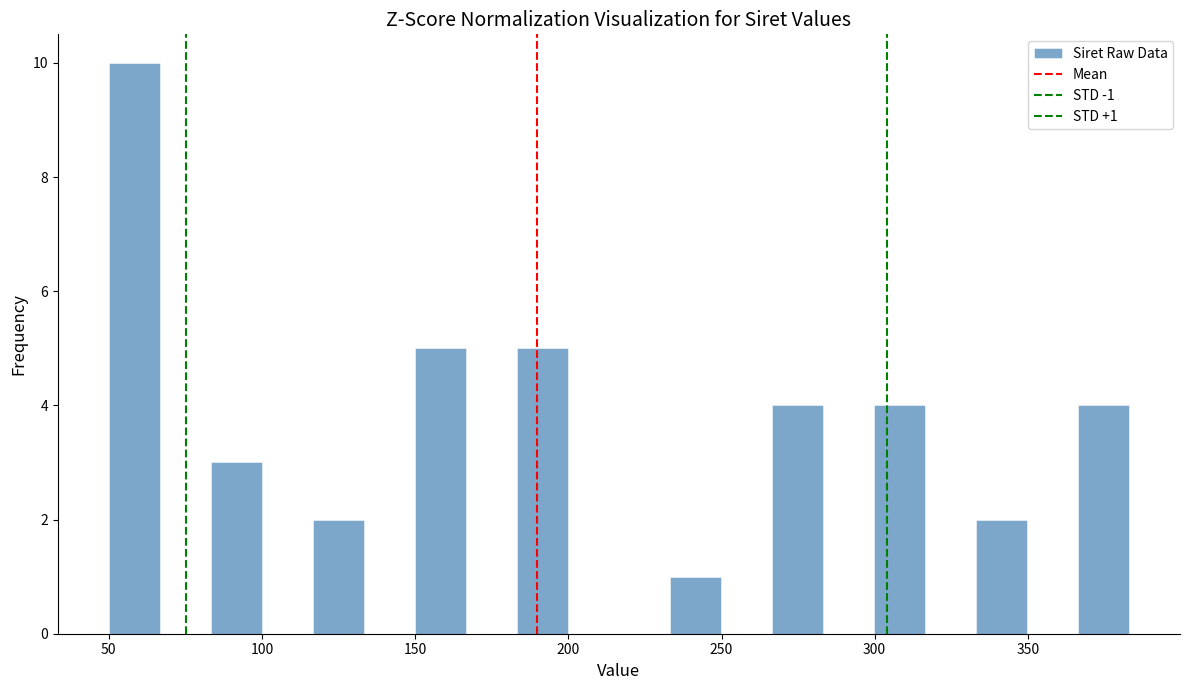

Around what value on the x-axis is the tallest bar? Give the approximate position of its centre, as read against the axis.

60